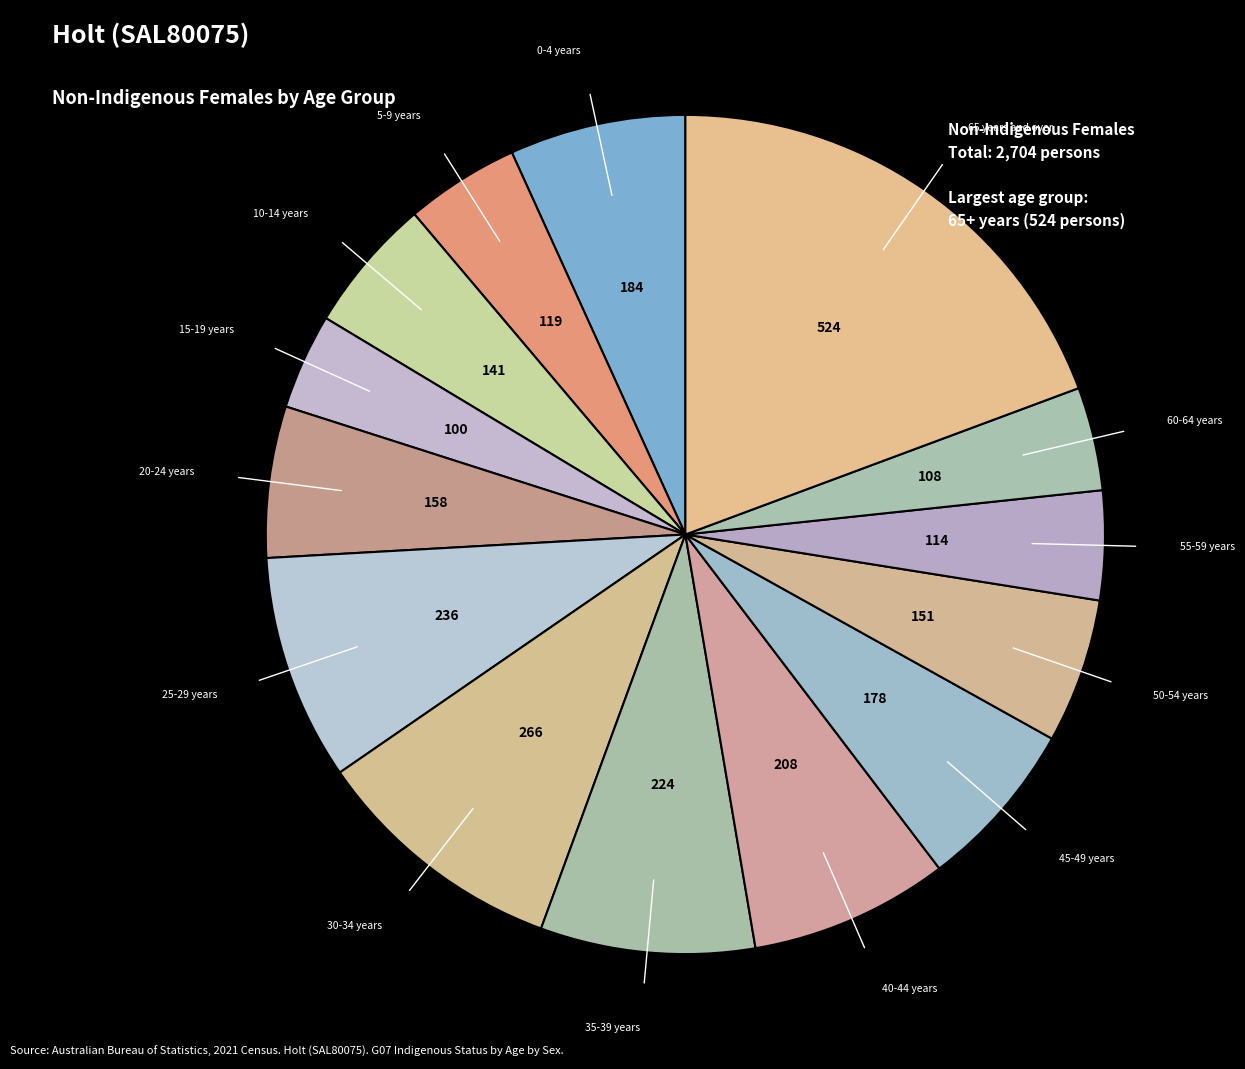

How many segments does this pie chart have?

14